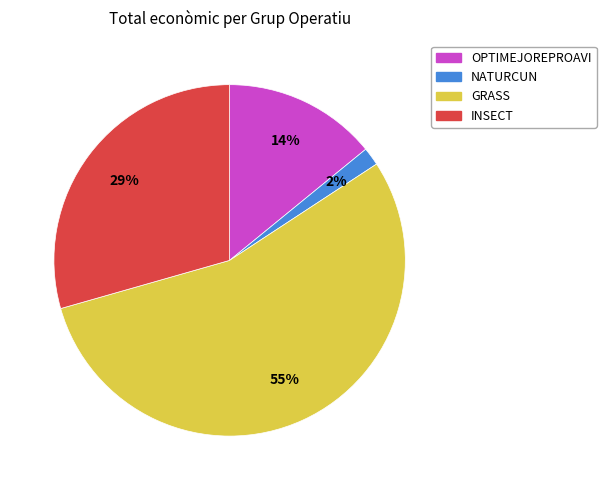

What percentage is the NATURCUN slice, to the nearest percent?

2%